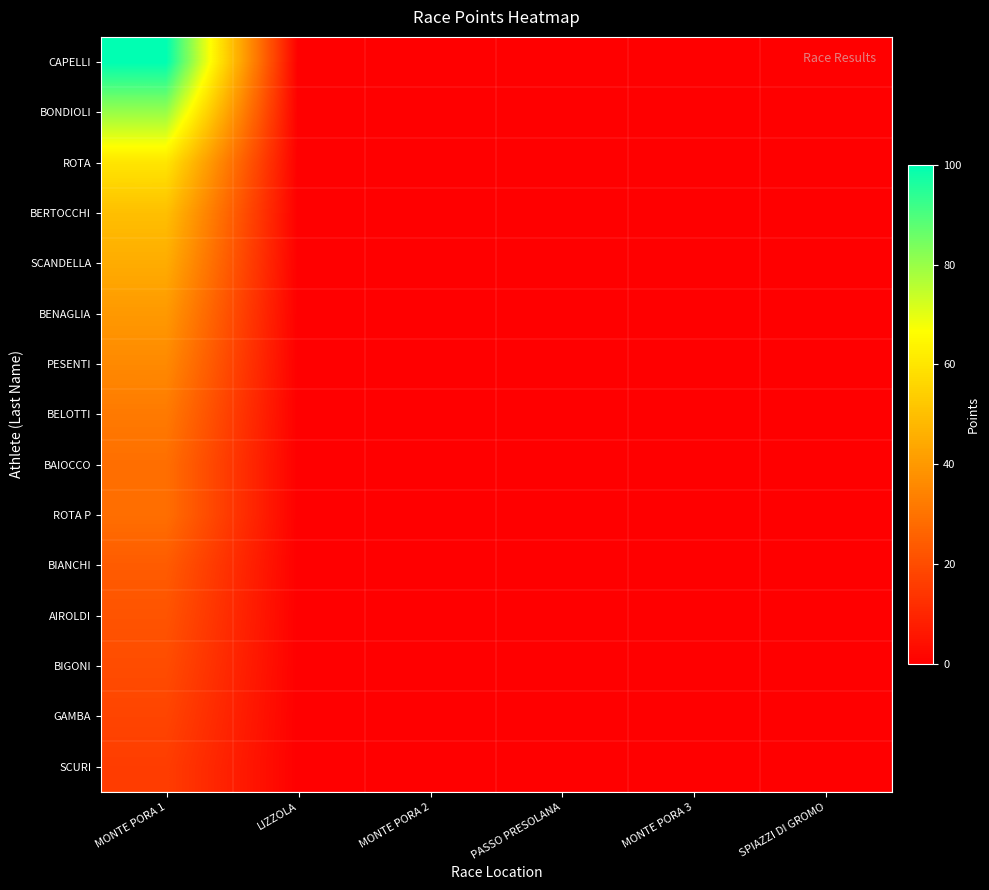

Reading right to left, transcribe all the data shown in this chart.

CAPELLI: SPIAZZI DI GROMO=0	MONTE PORA 3=0	PASSO PRESOLANA=0	MONTE PORA 2=0	LIZZOLA=0	MONTE PORA 1=100
BONDIOLI: SPIAZZI DI GROMO=0	MONTE PORA 3=0	PASSO PRESOLANA=0	MONTE PORA 2=0	LIZZOLA=0	MONTE PORA 1=80
ROTA: SPIAZZI DI GROMO=0	MONTE PORA 3=0	PASSO PRESOLANA=0	MONTE PORA 2=0	LIZZOLA=0	MONTE PORA 1=60
BERTOCCHI: SPIAZZI DI GROMO=0	MONTE PORA 3=0	PASSO PRESOLANA=0	MONTE PORA 2=0	LIZZOLA=0	MONTE PORA 1=50
SCANDELLA: SPIAZZI DI GROMO=0	MONTE PORA 3=0	PASSO PRESOLANA=0	MONTE PORA 2=0	LIZZOLA=0	MONTE PORA 1=45
BENAGLIA: SPIAZZI DI GROMO=0	MONTE PORA 3=0	PASSO PRESOLANA=0	MONTE PORA 2=0	LIZZOLA=0	MONTE PORA 1=40
PESENTI: SPIAZZI DI GROMO=0	MONTE PORA 3=0	PASSO PRESOLANA=0	MONTE PORA 2=0	LIZZOLA=0	MONTE PORA 1=36
BELOTTI: SPIAZZI DI GROMO=0	MONTE PORA 3=0	PASSO PRESOLANA=0	MONTE PORA 2=0	LIZZOLA=0	MONTE PORA 1=32
BAIOCCO: SPIAZZI DI GROMO=0	MONTE PORA 3=0	PASSO PRESOLANA=0	MONTE PORA 2=0	LIZZOLA=0	MONTE PORA 1=29
ROTA P: SPIAZZI DI GROMO=0	MONTE PORA 3=0	PASSO PRESOLANA=0	MONTE PORA 2=0	LIZZOLA=0	MONTE PORA 1=29
BIANCHI: SPIAZZI DI GROMO=0	MONTE PORA 3=0	PASSO PRESOLANA=0	MONTE PORA 2=0	LIZZOLA=0	MONTE PORA 1=24
AIROLDI: SPIAZZI DI GROMO=0	MONTE PORA 3=0	PASSO PRESOLANA=0	MONTE PORA 2=0	LIZZOLA=0	MONTE PORA 1=22
BIGONI: SPIAZZI DI GROMO=0	MONTE PORA 3=0	PASSO PRESOLANA=0	MONTE PORA 2=0	LIZZOLA=0	MONTE PORA 1=20
GAMBA: SPIAZZI DI GROMO=0	MONTE PORA 3=0	PASSO PRESOLANA=0	MONTE PORA 2=0	LIZZOLA=0	MONTE PORA 1=18
SCURI: SPIAZZI DI GROMO=0	MONTE PORA 3=0	PASSO PRESOLANA=0	MONTE PORA 2=0	LIZZOLA=0	MONTE PORA 1=16